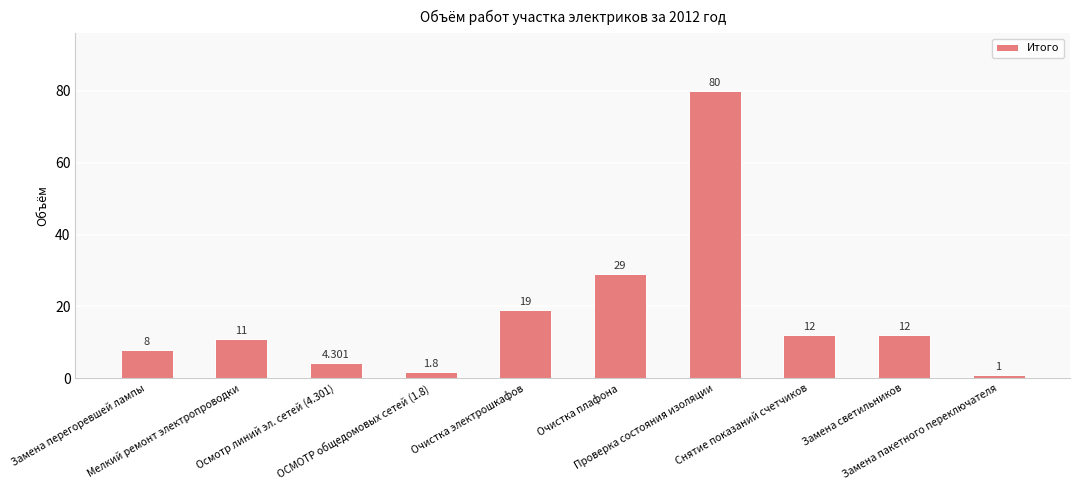

What is the smallest value displayed?

1.0